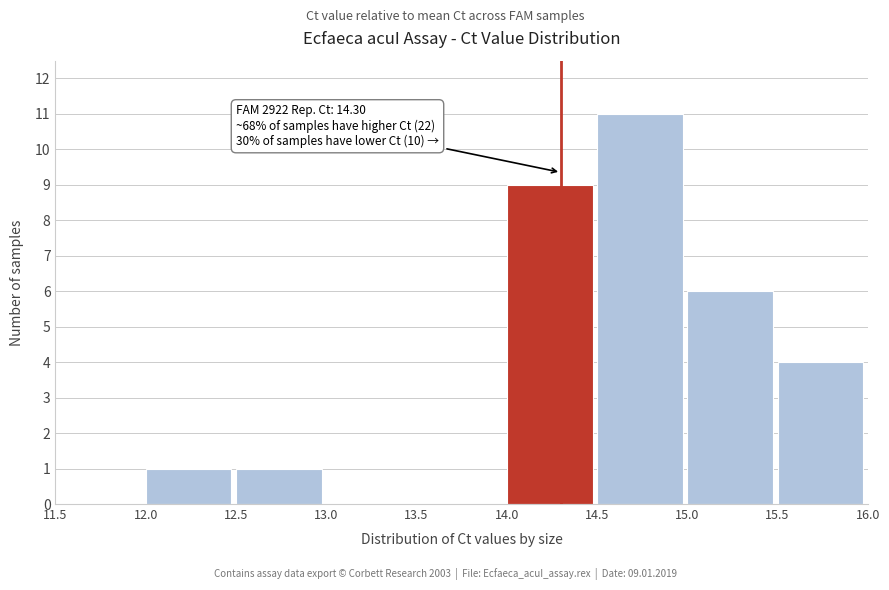

Over which range of the x-axis is the bar tallest?

14.5 to 15.0